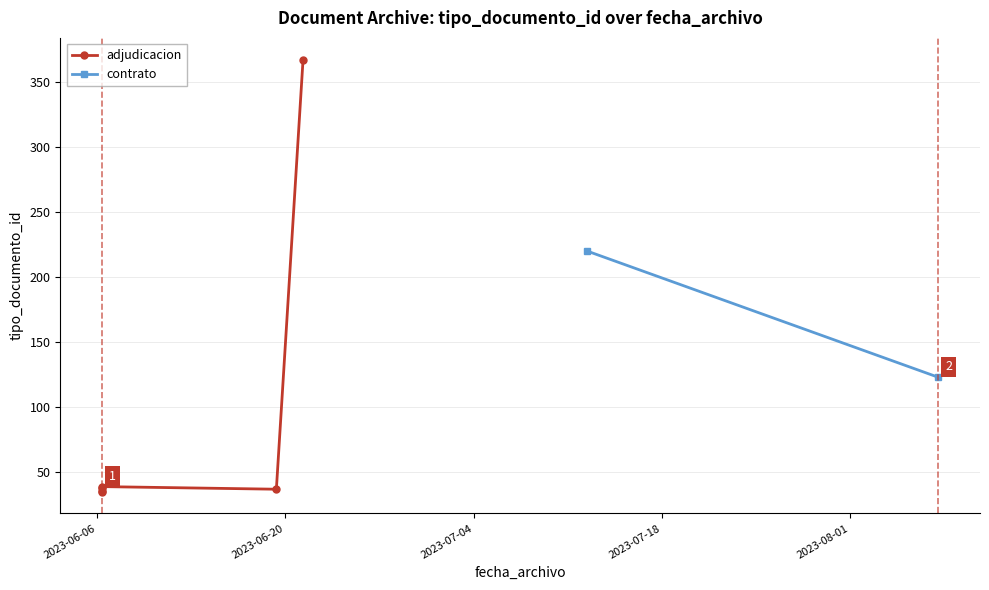

Approximately how many times larger is the value at 2023-06-06 08:38:31 compared to 2023-08-07 13:10:53?

0.3